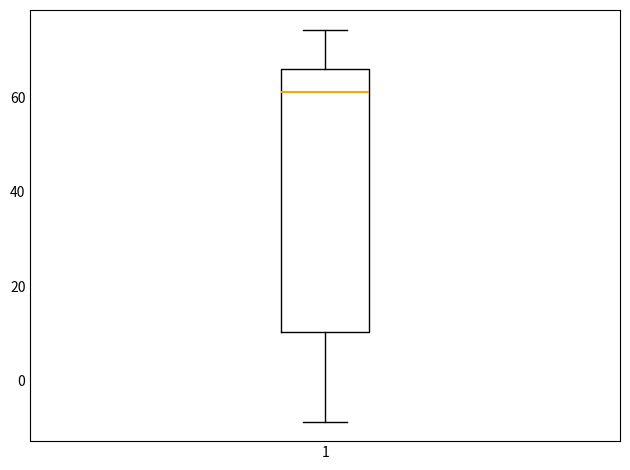

Transcribe this box plot: give where the median line is, the range the box spans, and where the two whiskers end, as read against the y-axis. The values are not printed on the chart, so give them approximately, as read against the axis.

median 62, box 10 to 66, whiskers -8 to 74